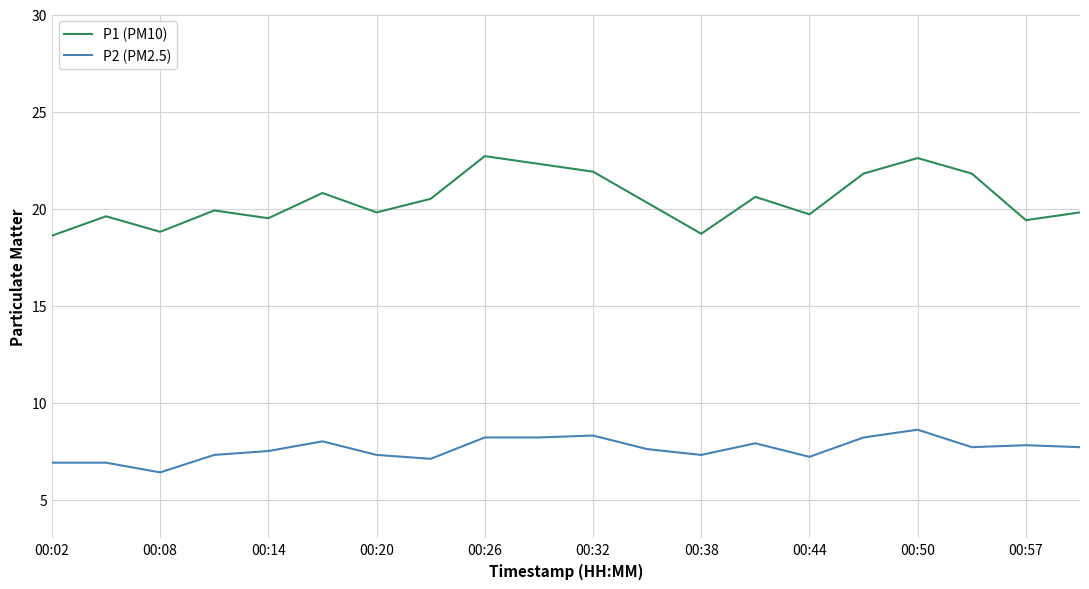

What is the minimum value shown in the chart?

6.4